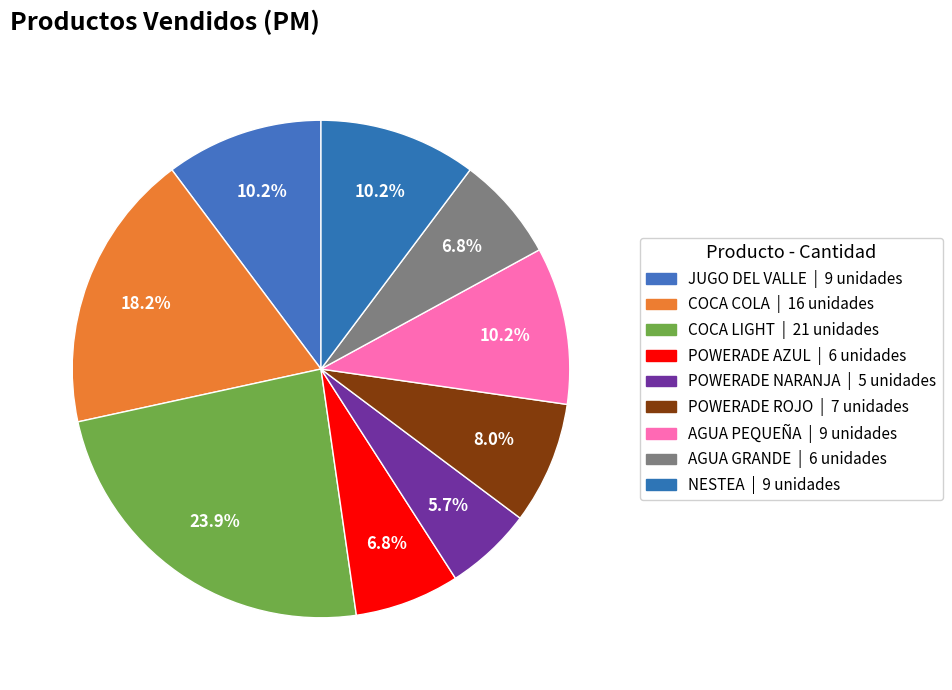

Count the number of slices in the pie.

9